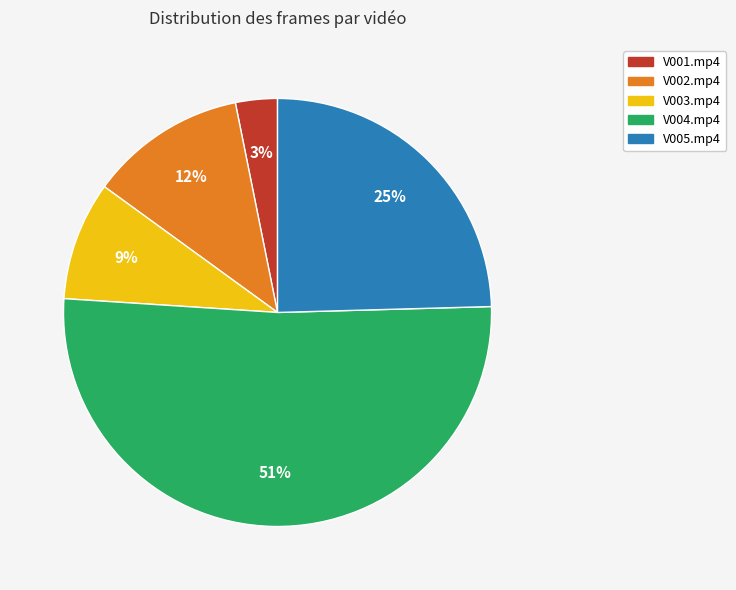

Which has a higher value, V002.mp4 or V004.mp4?

V004.mp4